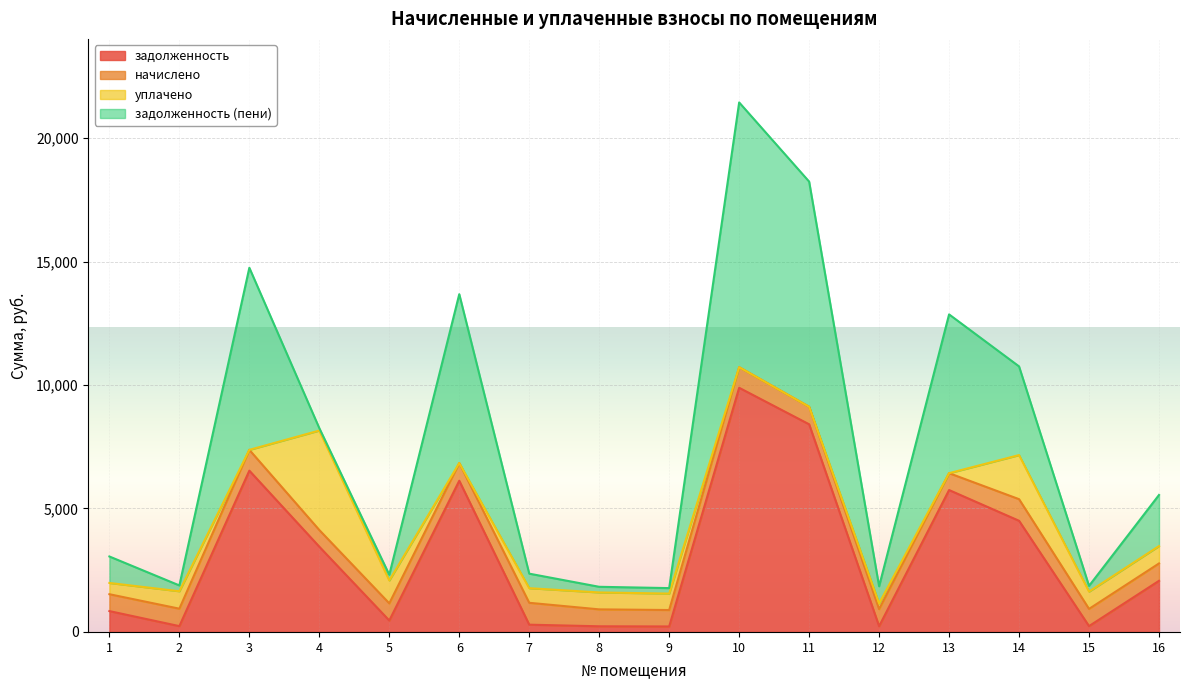

The value of задолженность at 16 is 1435.1. True or false?

False